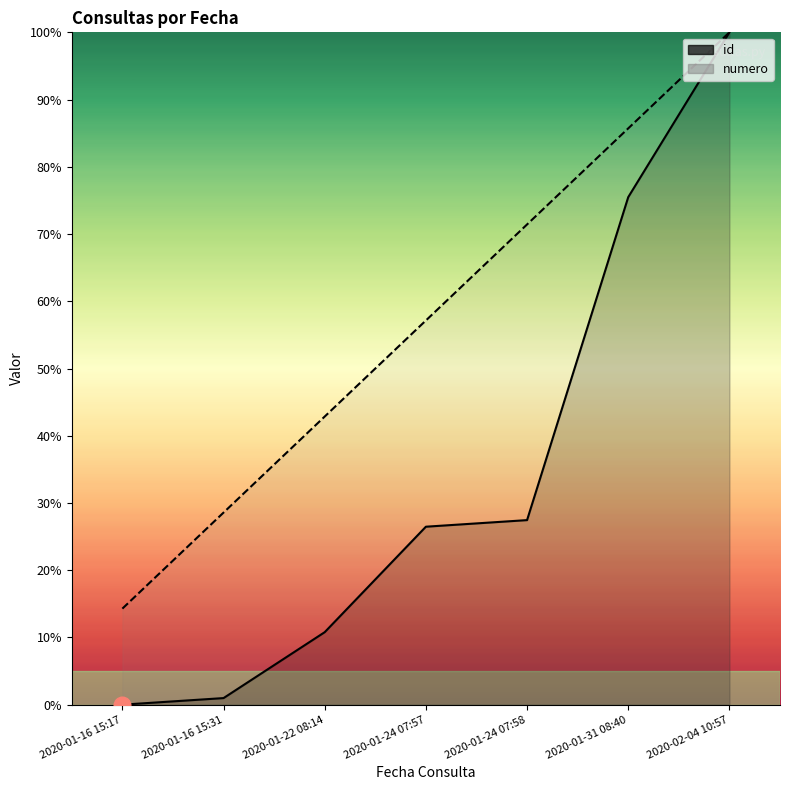

Reading left to right, what are all the values shown in this chart?

id: 2020-01-16 15:17=0.0	2020-01-16 15:31=1.0	2020-01-22 08:14=10.8	2020-01-24 07:57=26.5	2020-01-24 07:58=27.5	2020-01-31 08:40=75.5	2020-02-04 10:57=100.0
numero: 2020-01-16 15:17=14.3	2020-01-16 15:31=28.6	2020-01-22 08:14=42.9	2020-01-24 07:57=57.1	2020-01-24 07:58=71.4	2020-01-31 08:40=85.7	2020-02-04 10:57=100.0